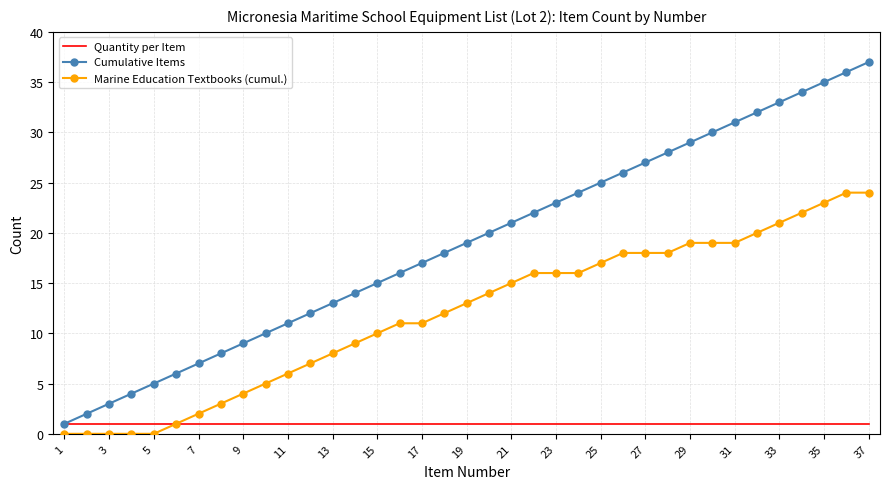

Which series has the largest total across all categories?

Cumulative Items